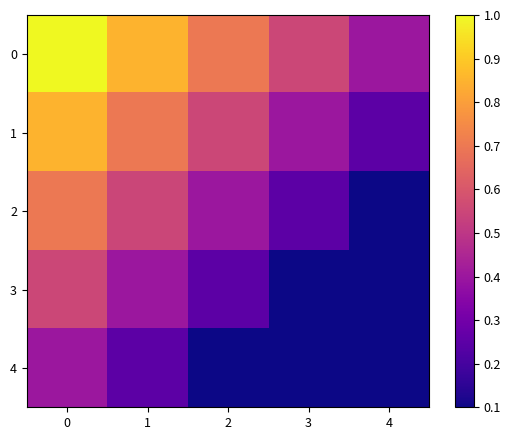

Rank the series by their average value, from highest to lowest.

row_0, row_1, row_2, row_3, row_4